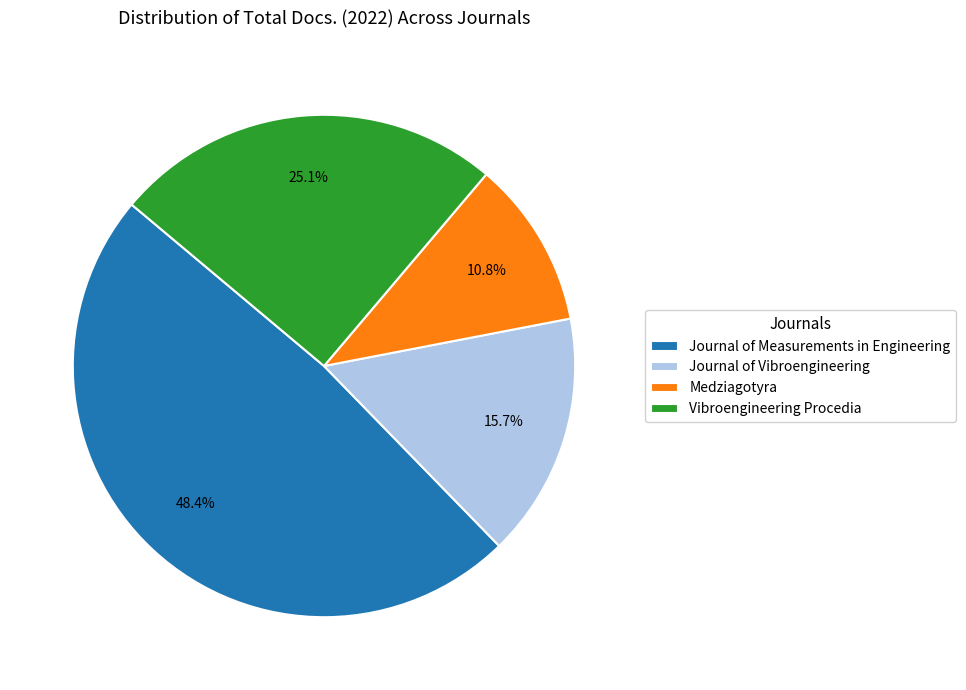

Rank the categories by value from highest to lowest.

Journal of Measurements in Engineering, Vibroengineering Procedia, Journal of Vibroengineering, Medziagotyra